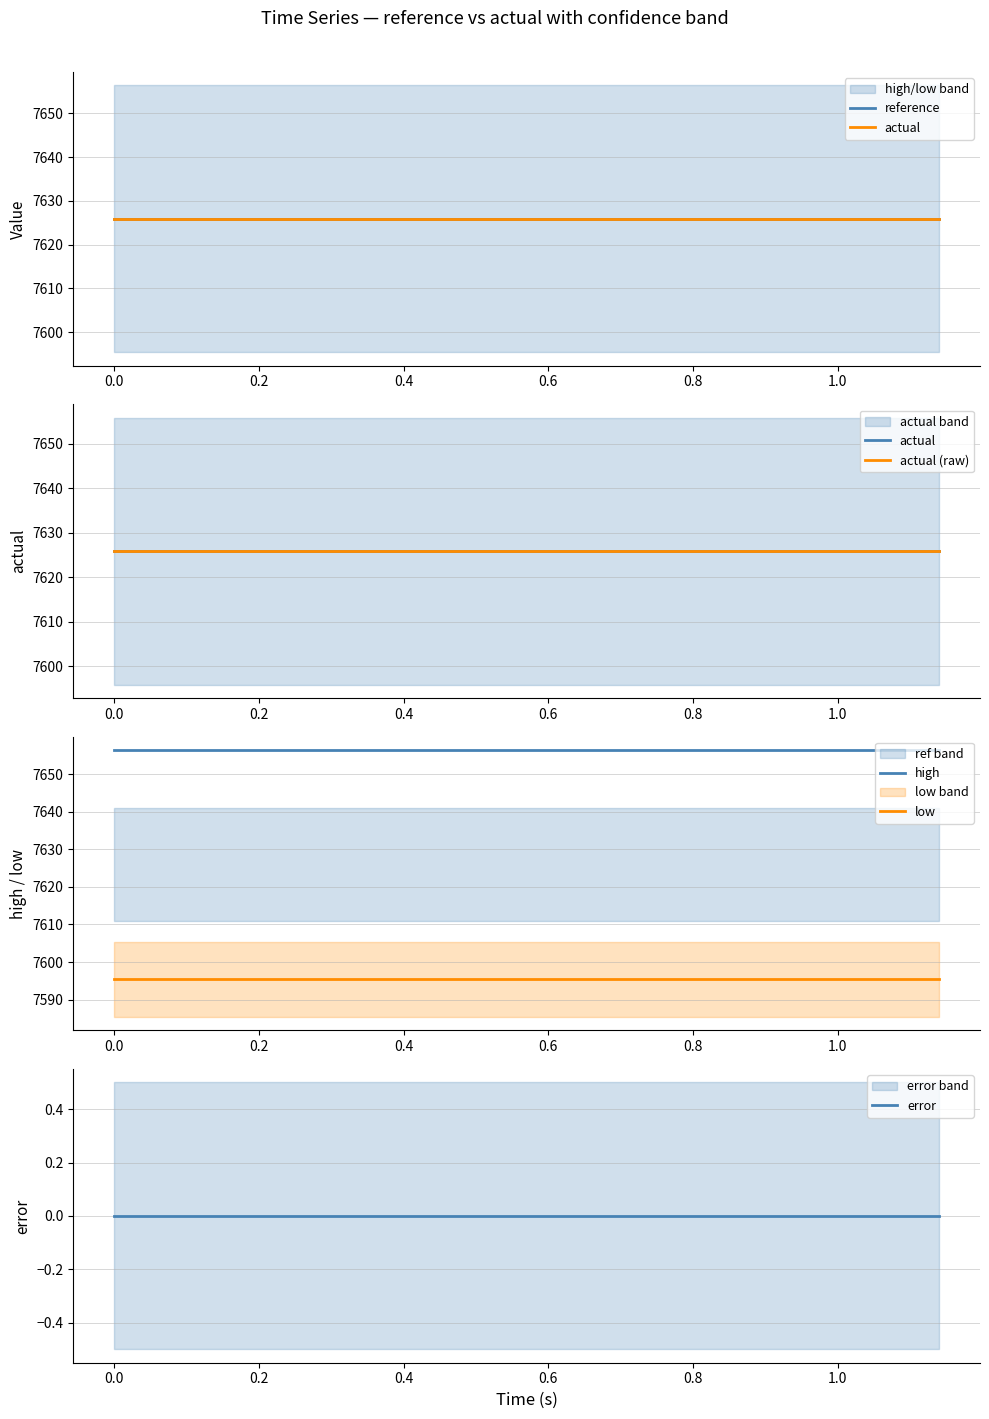

What is the maximum value for low?

7595.4